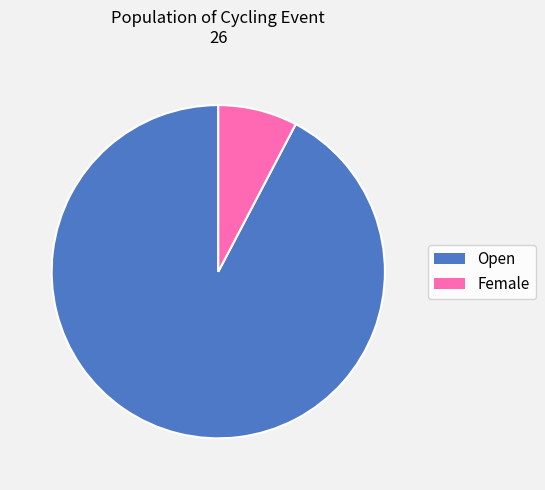

Which has a higher value, Female or Open?

Open